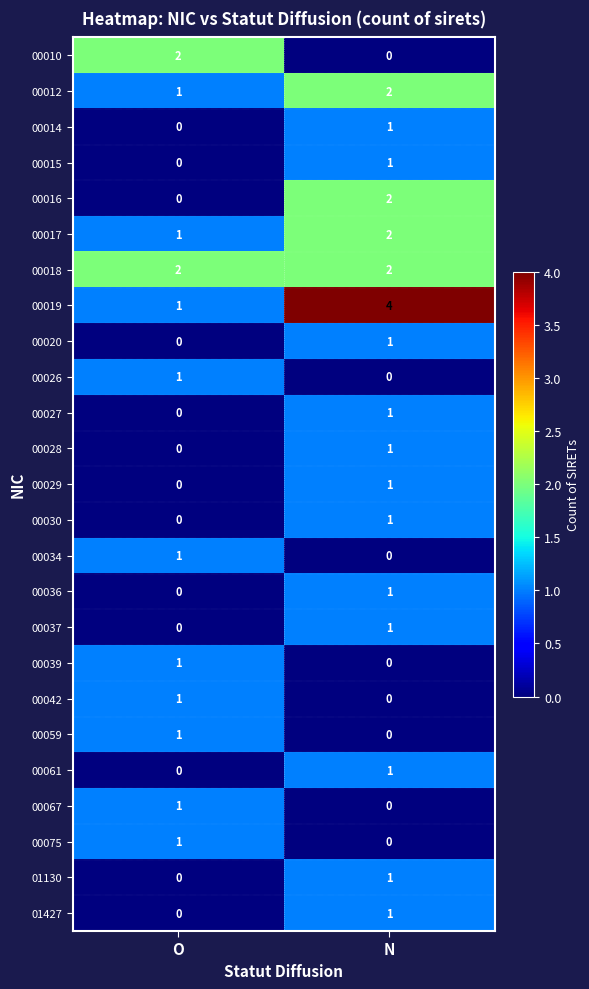

Which category has the lowest value in the 00042 series?

N